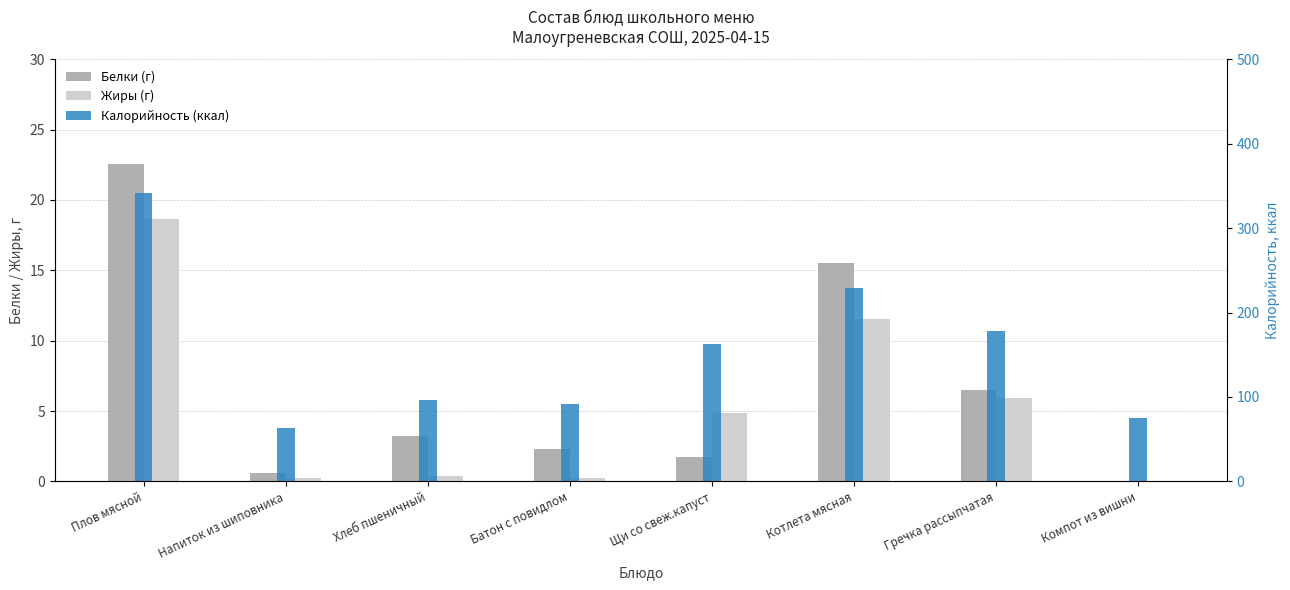

Is the value of Белки (г) at Гречка рассыпчатая greater than the value of Жиры (г) at Котлета мясная?

No